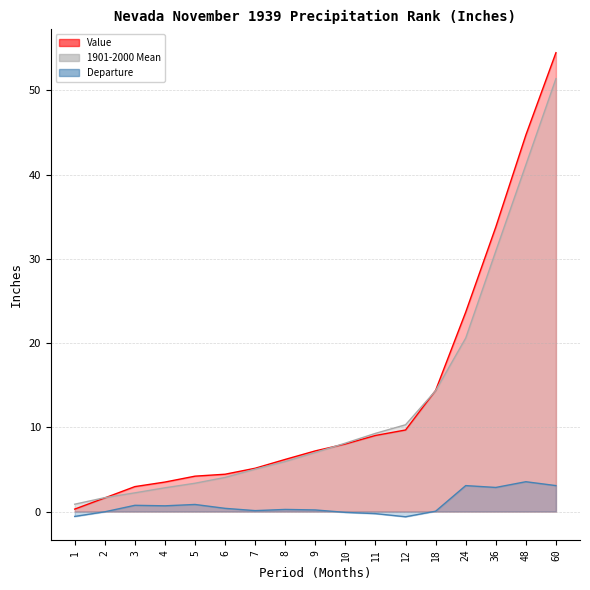

Does the chart have visible grid lines?

Yes